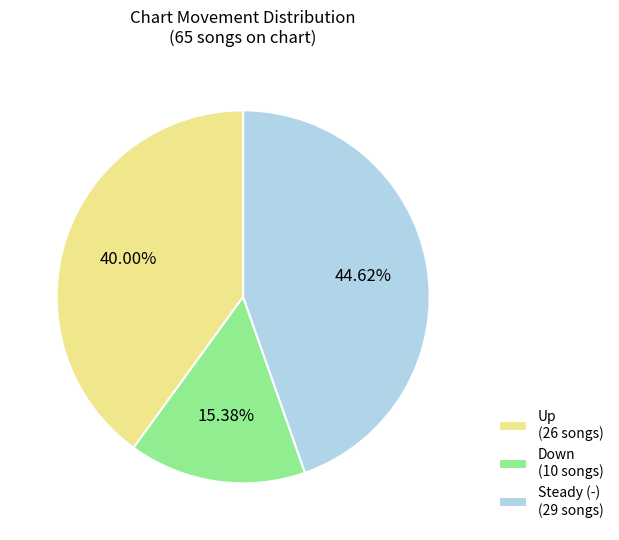

Which category has the biggest portion of the pie?

Steady (-) (29 songs)